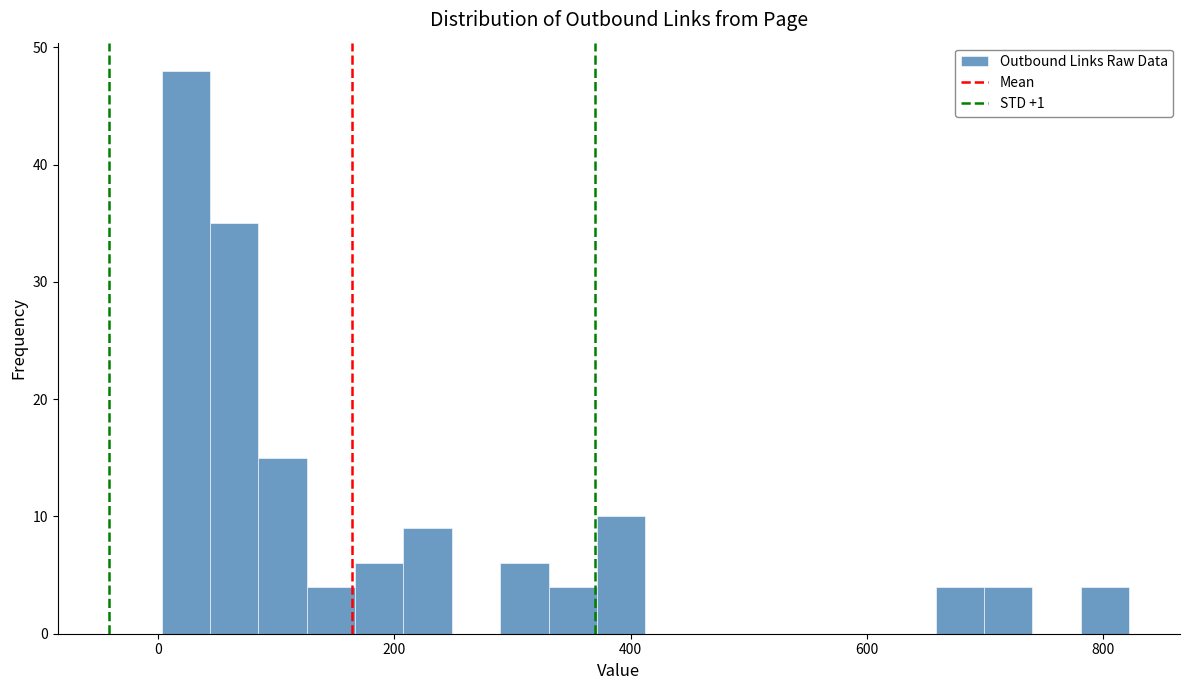

Read against the x-axis, roughly where is the centre of the tallest bar?

20